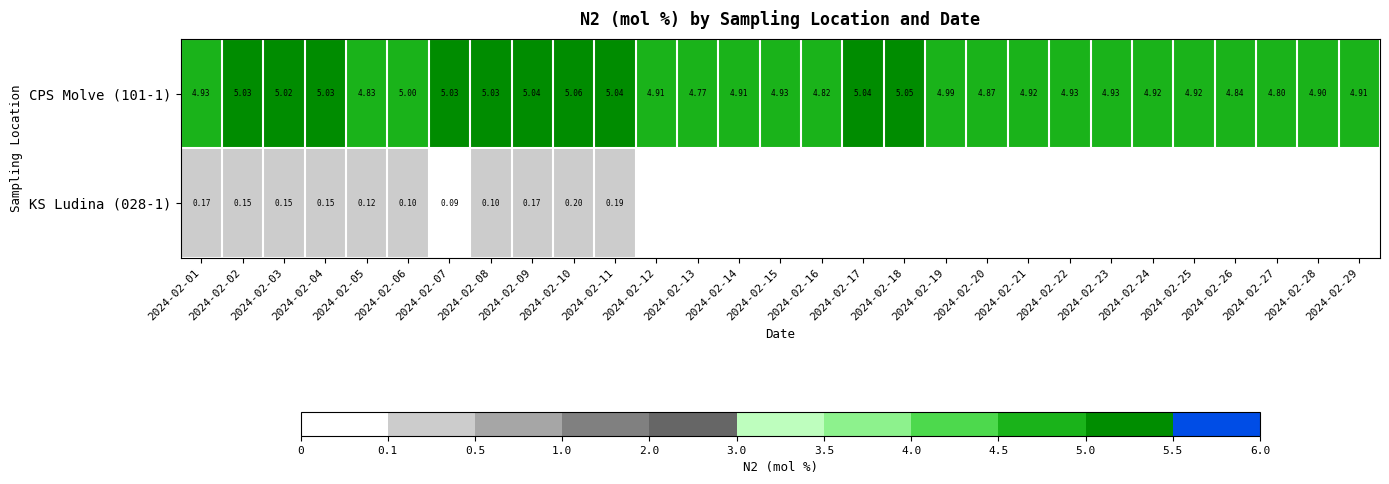

What is the minimum value for CPS Molve (101-1)?

4.8